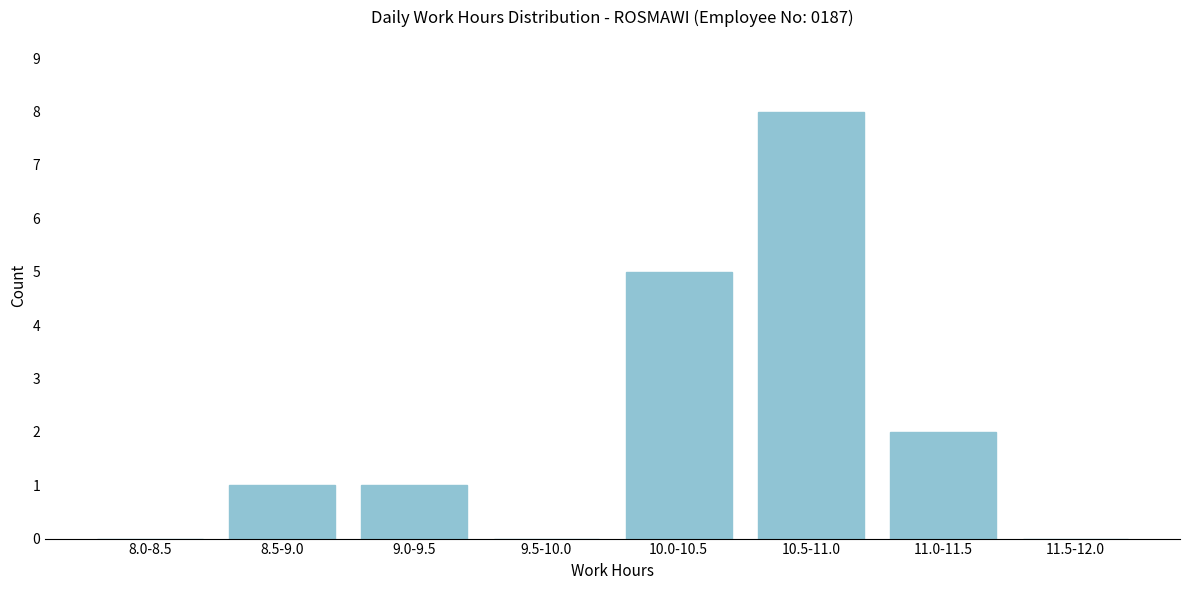

Reading right to left, extract all data points from this chart.

11.5-12.0=0	11.0-11.5=2	10.5-11.0=8	10.0-10.5=5	9.5-10.0=0	9.0-9.5=1	8.5-9.0=1	8.0-8.5=0